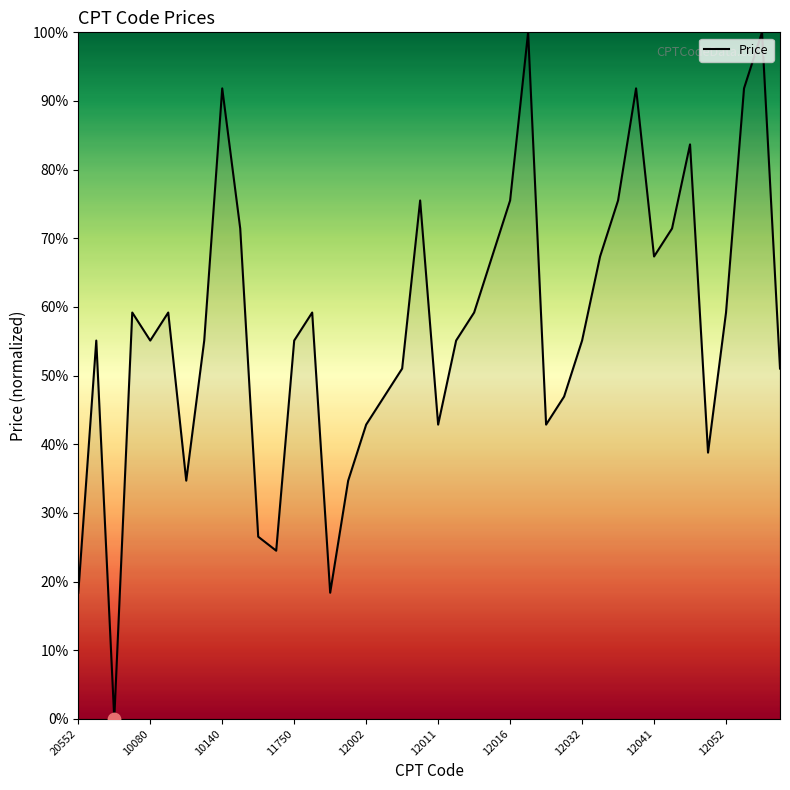

What is the greatest value displayed?

100.0